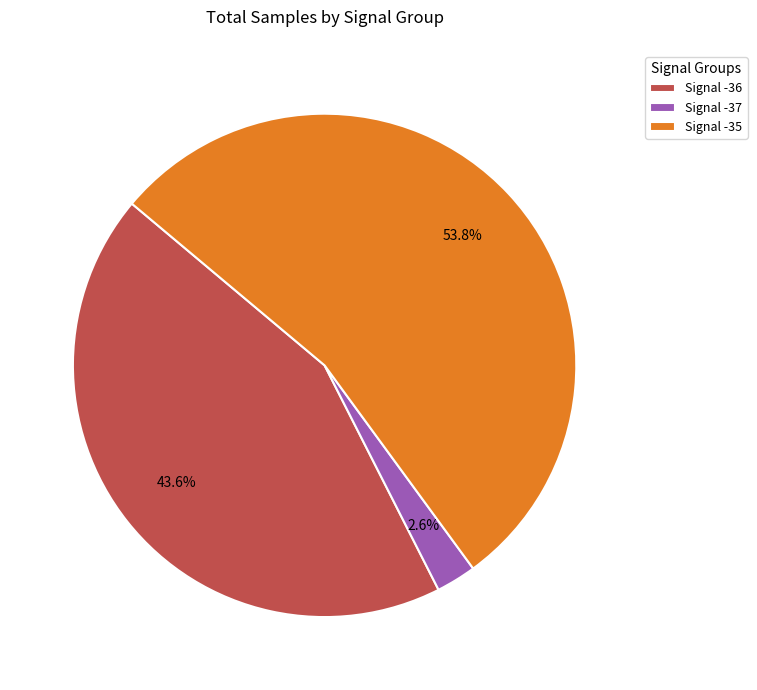

What portion of the pie excludes Signal -36?

56.4%